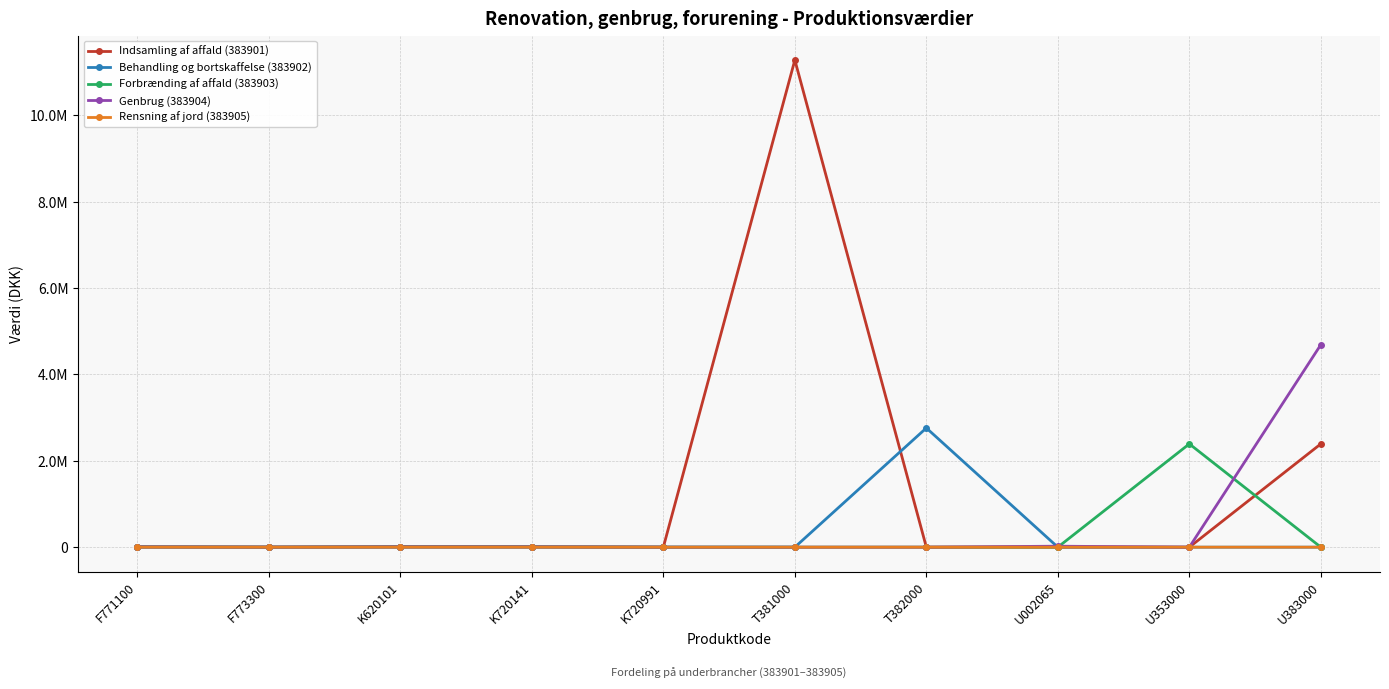

What is the sum of the Behandling og bortskaffelse (383902) values at T382000 and U002065?

2758709.0